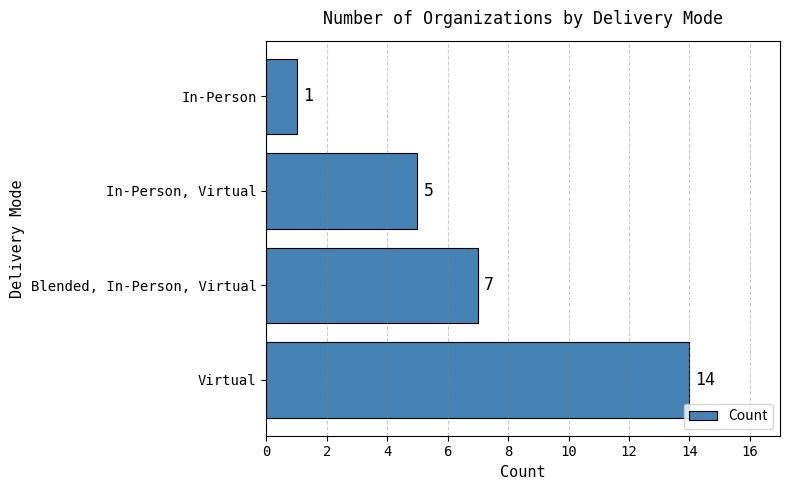

Are the bars horizontal?

Yes